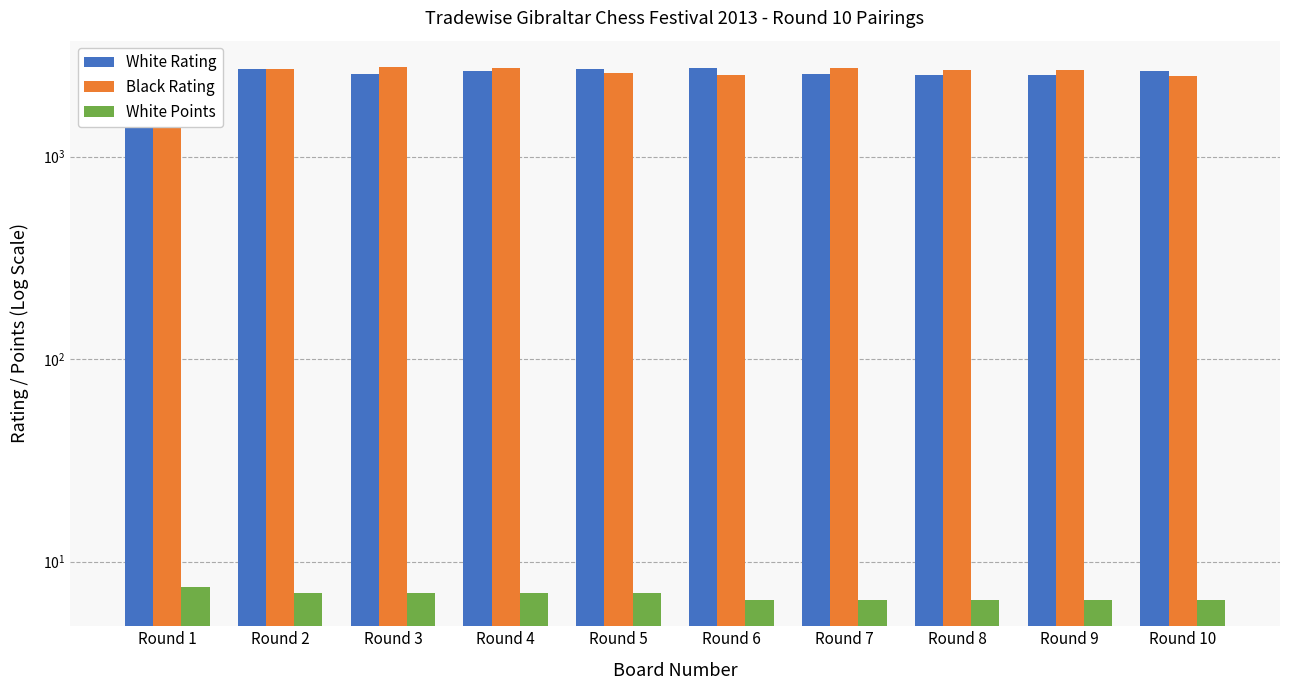

At which label does White Points first exceed 7?

Round 1